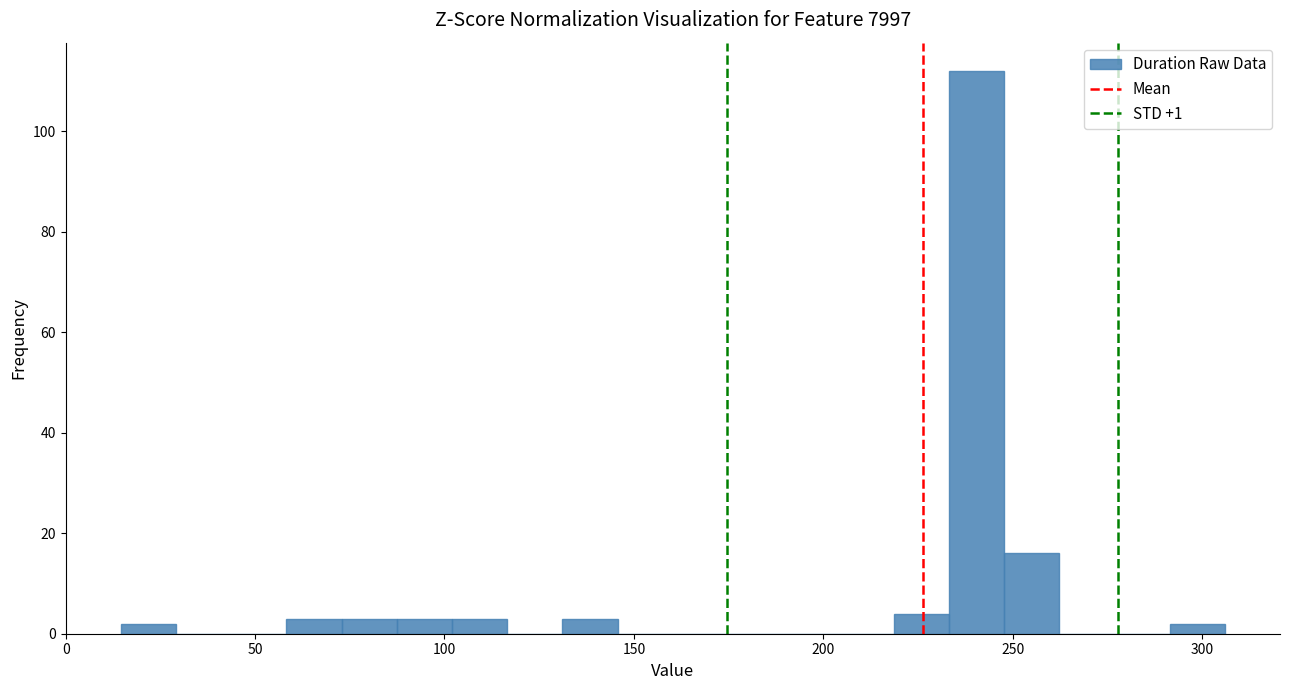

Read against the x-axis, roughly where is the centre of the tallest bar?

240